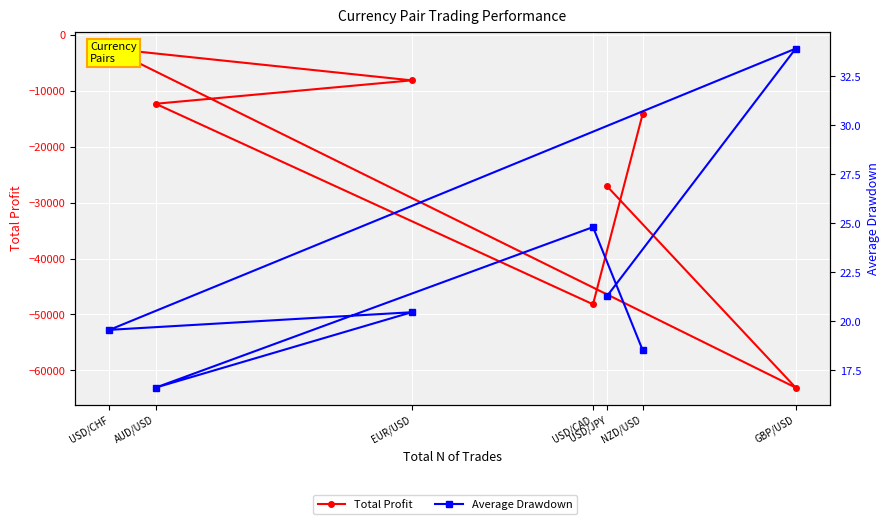

What is the label of the 5th point from the right?

USD/CHF